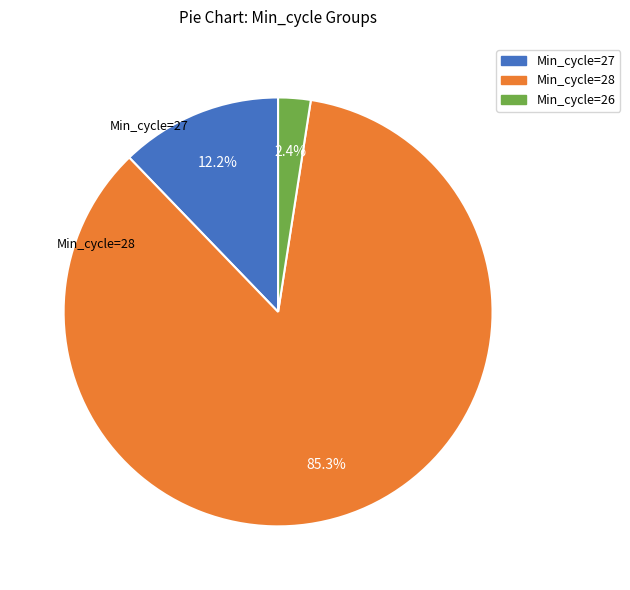

What is the ratio of the value at Min_cycle=26 to the value at Min_cycle=27?

0.2